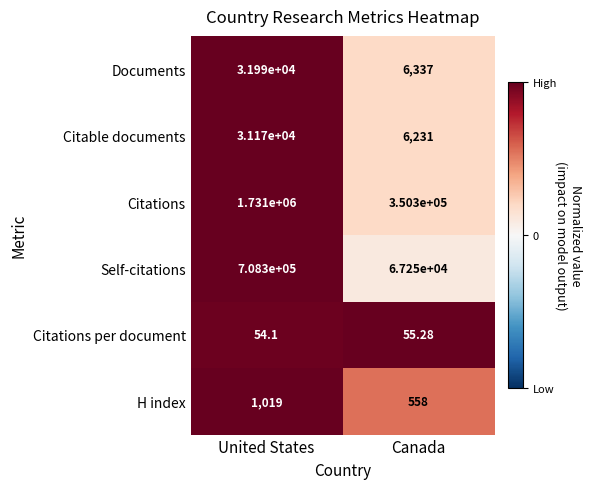

Which category has the highest value in the Citations per document series?

Canada